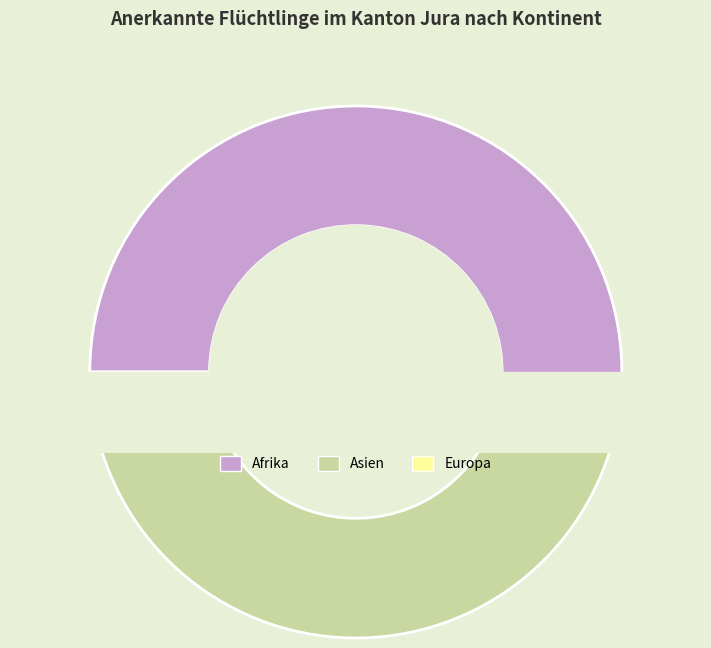

What is the largest slice in the pie chart?

Afrika